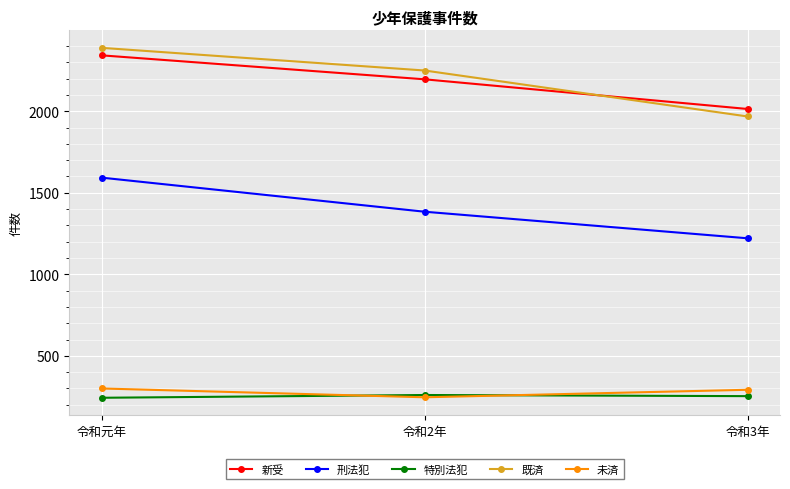

What is the greatest value displayed?

2389